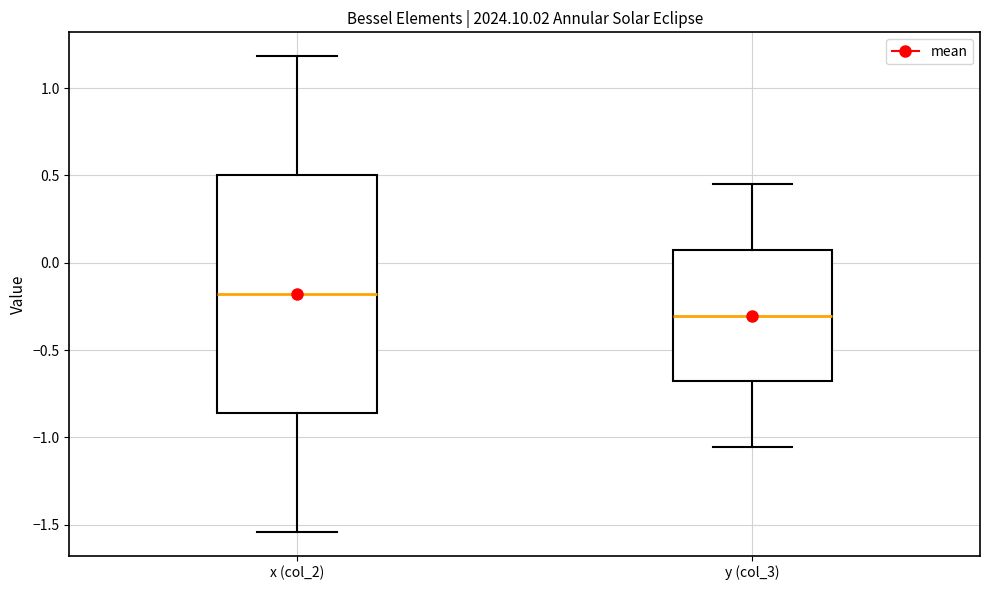

Reading left to right, transcribe this box plot: for each box, give where its median line is, the range the box spans, and where its two whiskers end, as read against the y-axis. The values are not printed on the chart, so give them approximately, as read against the axis.

x (col_2): median -0.20, box -0.85 to 0.50, whiskers -1.55 to 1.20
y (col_3): median -0.30, box -0.70 to 0.05, whiskers -1.05 to 0.45